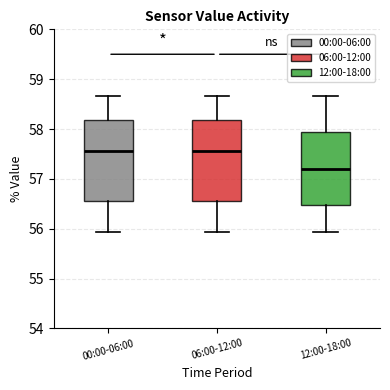

Where is the lower edge of the box for 06:00-12:00 on the y-axis? The values are not printed on the chart, so give them approximately, as read against the axis.

56.6